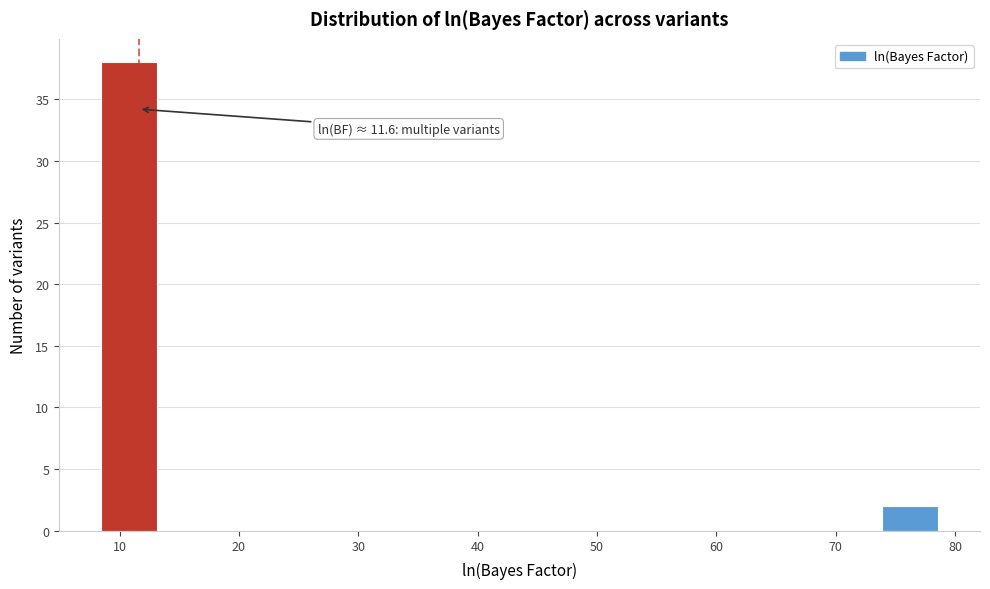

Which range on the x-axis has the tallest bar?

8 to 13